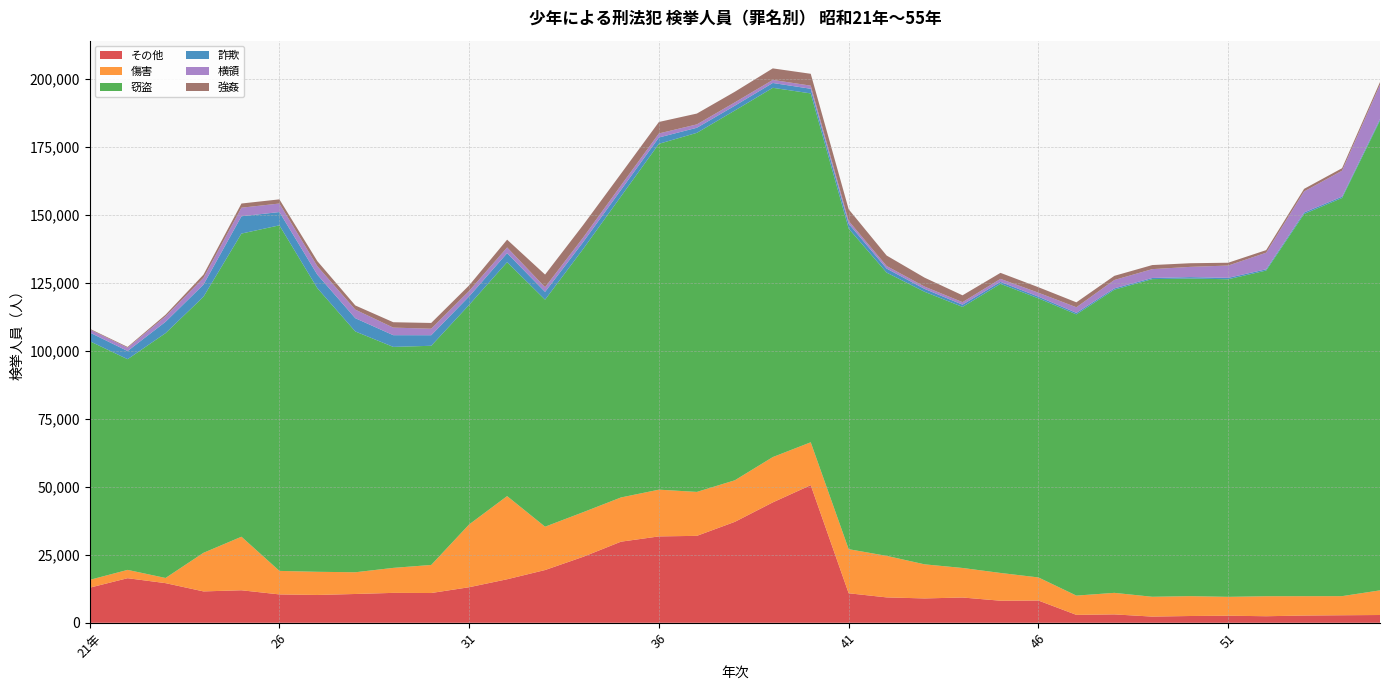

Reading left to right, transcribe all the data shown in this chart.

その他: 12910	16404	14586	11545	11965	10440	10239	10598	11005	10952	13086	16015	19409	24256	29841	31778	31985	37136	44292	50634	10861	9341	8962	9302	8123	8187	2913	3091	2278	2499	2604	2415	2667	2775	2863
傷害: 2874	3059	1904	14203	19698	8653	8519	7992	9195	10329	23107	30590	15939	16410	16268	17197	16164	15290	16669	15774	16221	15280	12543	10867	10211	8500	7091	7923	7293	7302	6940	7357	7120	7030	9068
窃盗: 87825	77514	90066	94214	111526	127122	104344	88586	81298	80626	80770	86065	83528	96793	110752	127234	132096	136027	135849	128341	117938	104206	100266	96032	106359	102671	103451	111529	116863	116849	116838	119805	140611	146469	172842
詐欺: 3193	2999	4173	4470	6368	4886	4954	4875	4310	3885	3122	3318	2860	2549	2388	2331	1870	1778	1781	1711	1803	1487	1067	833	722	629	561	487	418	517	520	471	547	504	556
横領: 1132	1209	2020	2475	3148	3142	3117	3155	2787	2393	2005	2095	1723	1655	1655	1482	1242	1227	1123	1145	1014	945	839	927	1107	1441	2062	3079	3254	3770	4522	6101	7748	9533	12612
強姦: 258	298	584	1176	1538	1530	1870	1535	1977	2121	2053	2865	4649	4599	4307	4224	3983	3898	4242	4362	4281	3851	3294	2515	2212	2022	1818	1526	1499	1341	1035	949	946	925	984